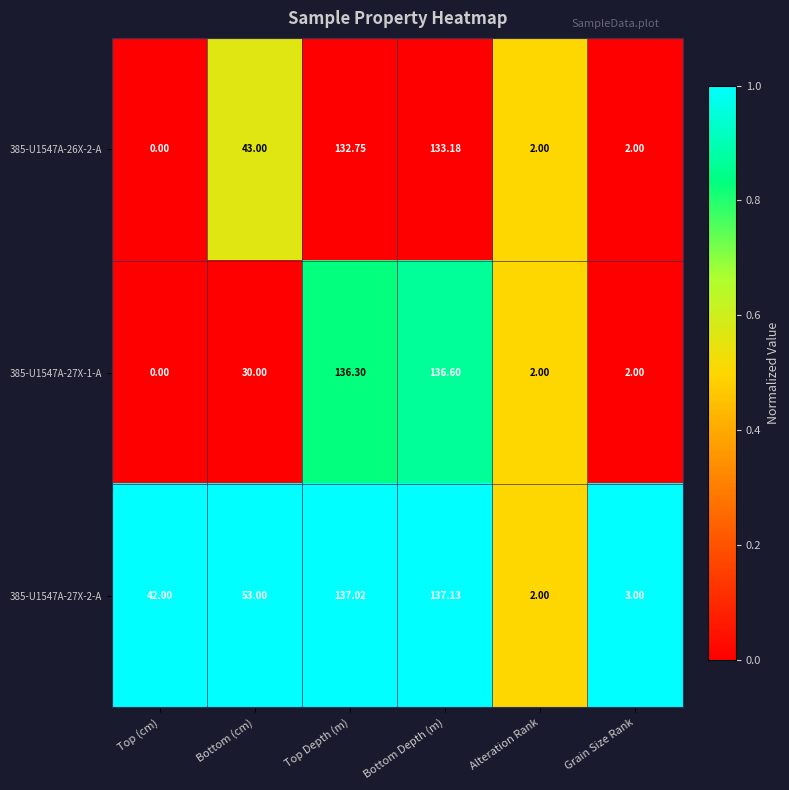

Which category has the highest value across all series?

Bottom Depth (m)